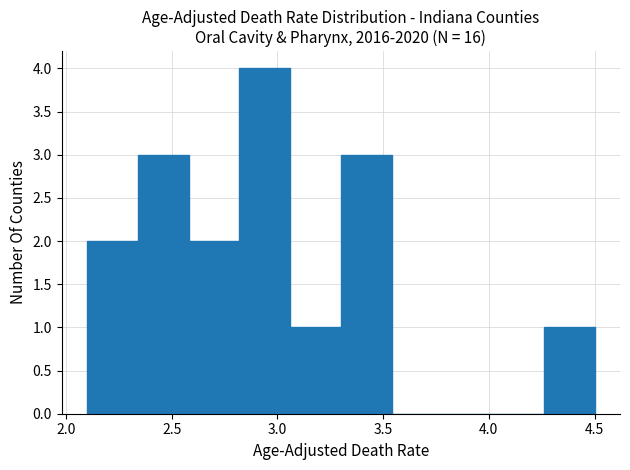

How tall is the bar that spans 4.26 to 4.50 on the x-axis? Neither the bar edges nor the heights are printed on the chart, so give them approximately, as read against the axes.

1